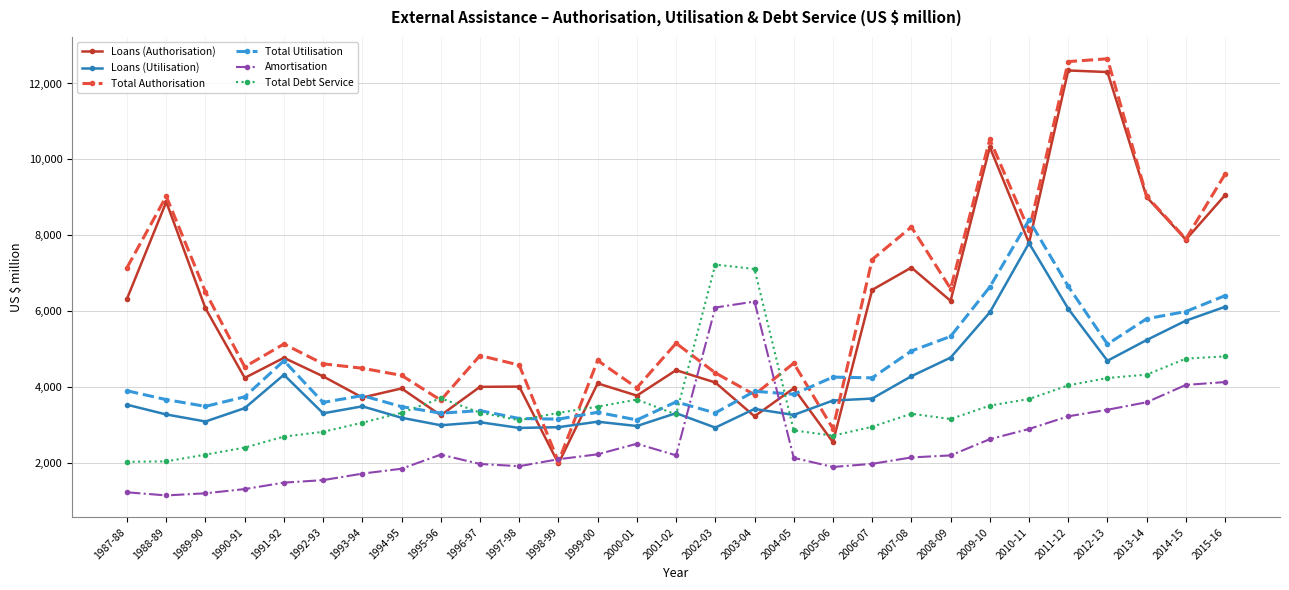

The value of Loans (Utilisation) at 2009-10 is 5964. True or false?

True